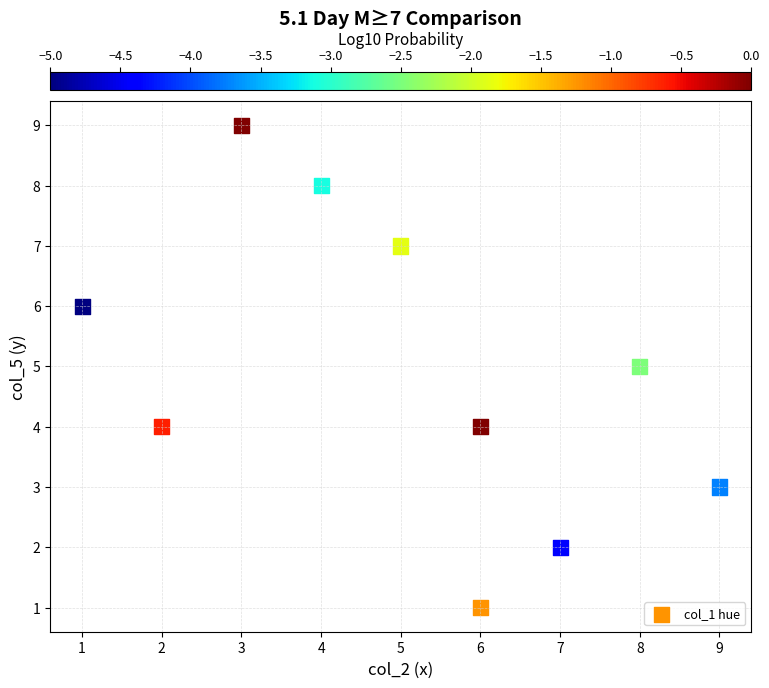

What is the range of X values (max minus min)?

8